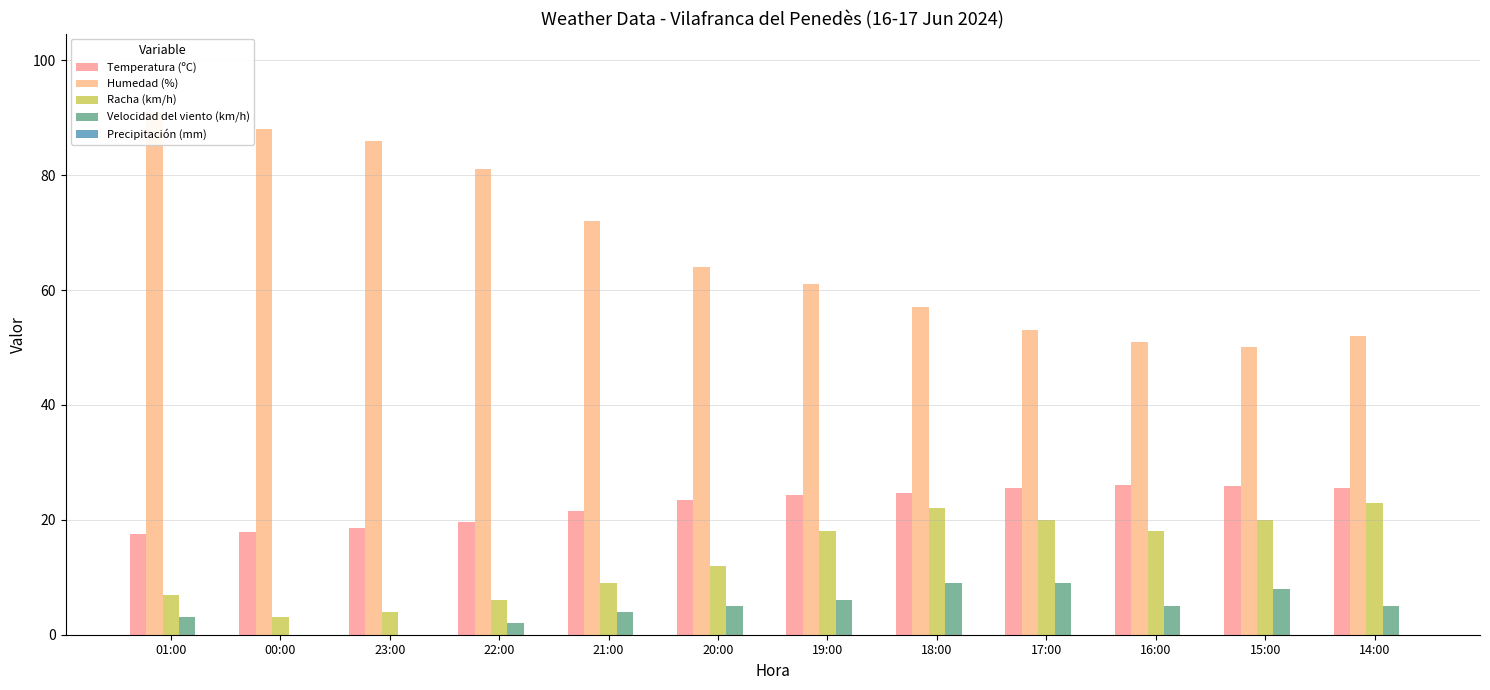

List the series in order of their peak value, highest first.

Humedad (%), Temperatura (ºC), Racha (km/h), Velocidad del viento (km/h), Precipitación (mm)